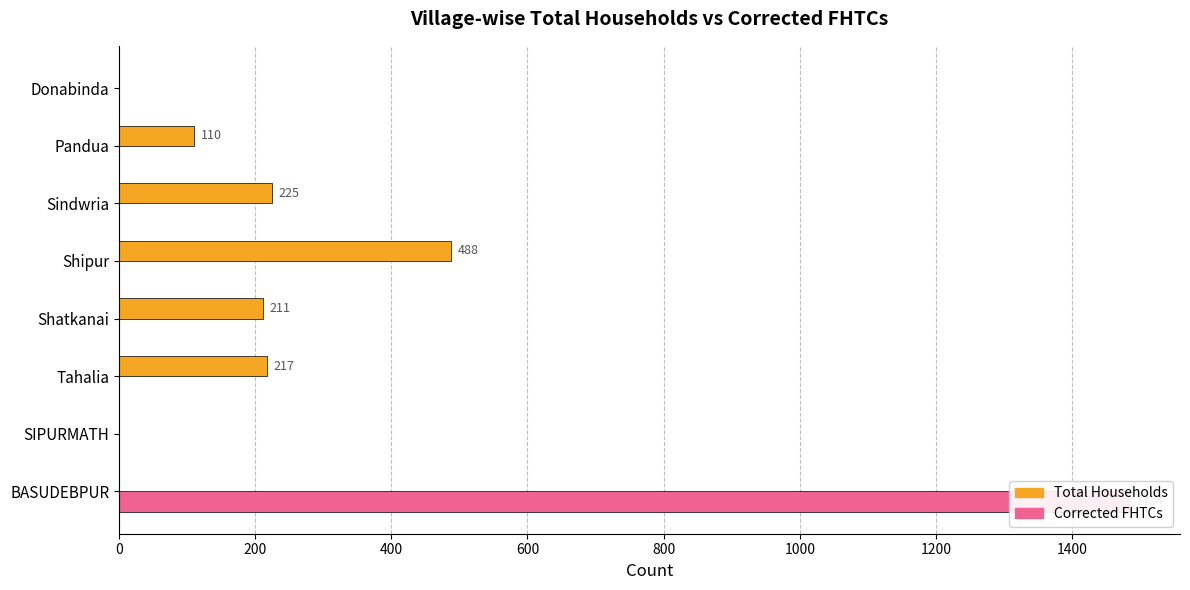

Reading right to left, transcribe all the data shown in this chart.

Total Households: 0	110	225	488	211	217	0	0
Corrected FHTCs: 0	0	0	0	0	0	0	1484